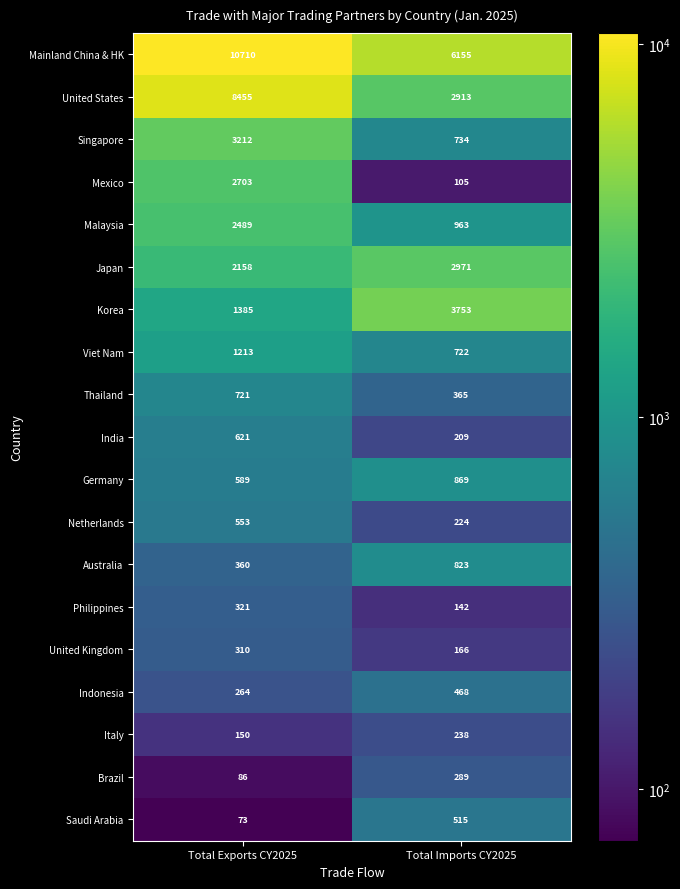

What is the difference between the highest and lowest values at Total Imports CY2025?

6050